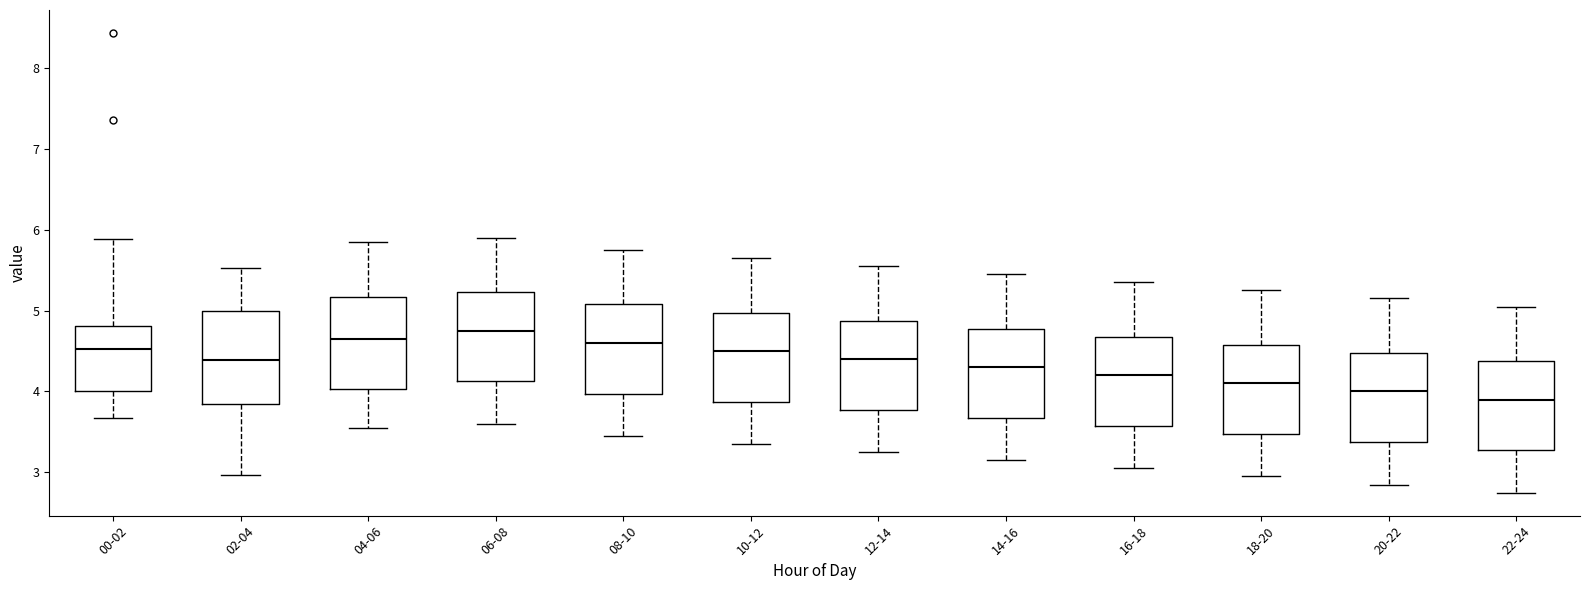

Reading left to right, transcribe this box plot: for each box, give where its median line is, the range the box spans, and where its two whiskers end, as read against the y-axis. The values are not printed on the chart, so give them approximately, as read against the axis.

00-02: median 4.5, box 4.0 to 4.8, whiskers 3.7 to 5.9
02-04: median 4.4, box 3.8 to 5.0, whiskers 3.0 to 5.5
04-06: median 4.7, box 4.0 to 5.2, whiskers 3.6 to 5.9
06-08: median 4.8, box 4.1 to 5.2, whiskers 3.6 to 5.9
08-10: median 4.6, box 4.0 to 5.1, whiskers 3.5 to 5.8
10-12: median 4.5, box 3.9 to 5.0, whiskers 3.4 to 5.7
12-14: median 4.4, box 3.8 to 4.9, whiskers 3.3 to 5.6
14-16: median 4.3, box 3.7 to 4.8, whiskers 3.2 to 5.5
16-18: median 4.2, box 3.6 to 4.7, whiskers 3.1 to 5.4
18-20: median 4.1, box 3.5 to 4.6, whiskers 3.0 to 5.3
20-22: median 4.0, box 3.4 to 4.5, whiskers 2.9 to 5.2
22-24: median 3.9, box 3.3 to 4.4, whiskers 2.8 to 5.1